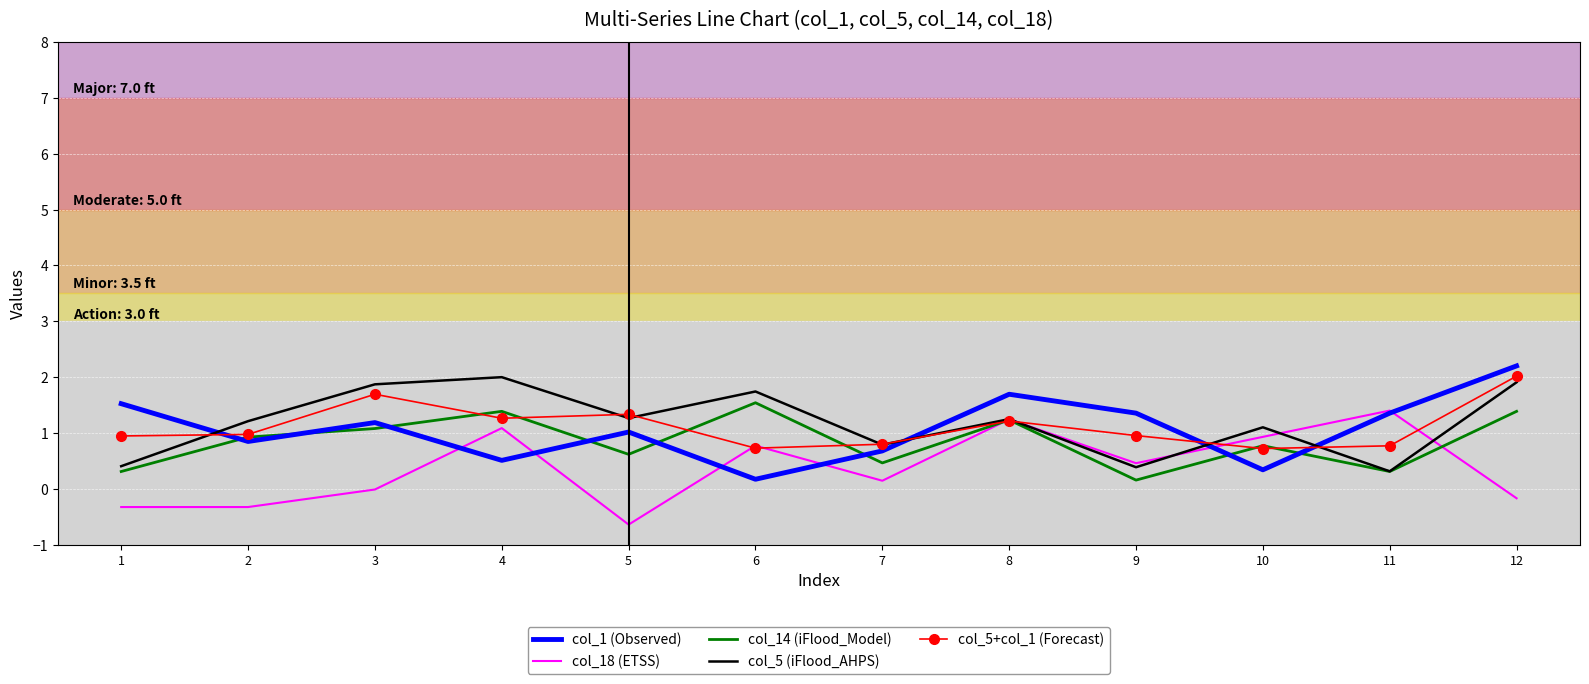

What is the difference between the maximum and minimum values in the col_14 (iFlood_Model) series?

1.4